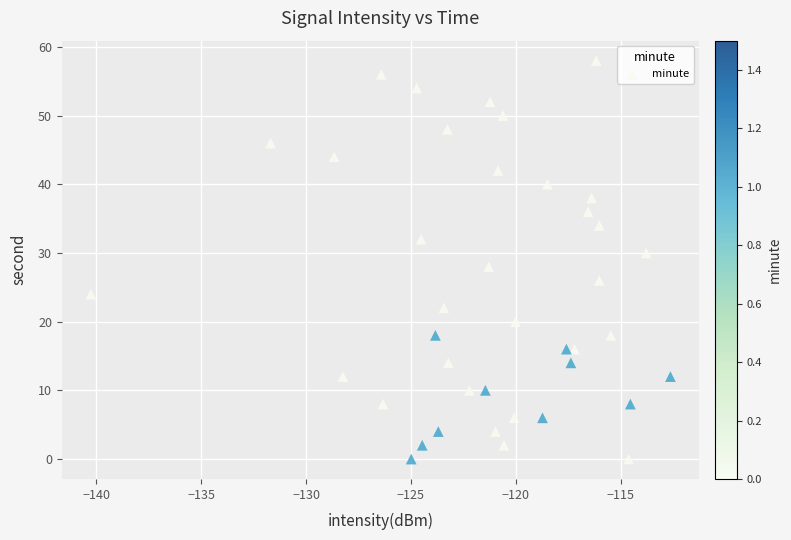

What is the range of Y values (max minus min)?

58